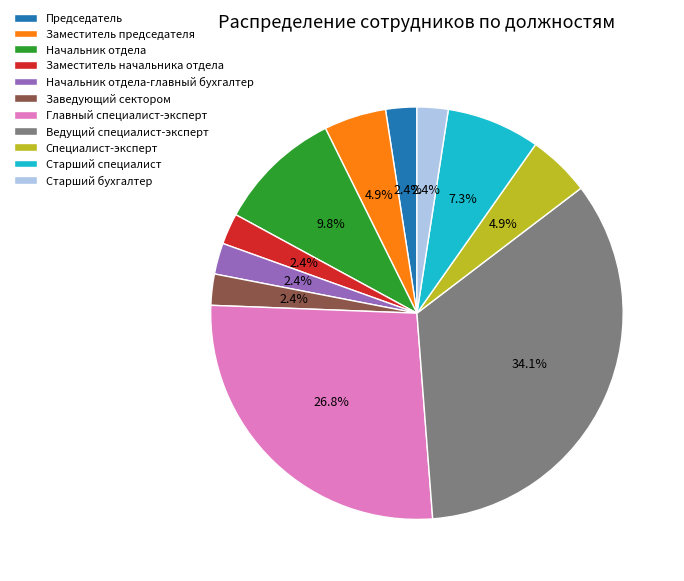

Count the number of slices in the pie.

11